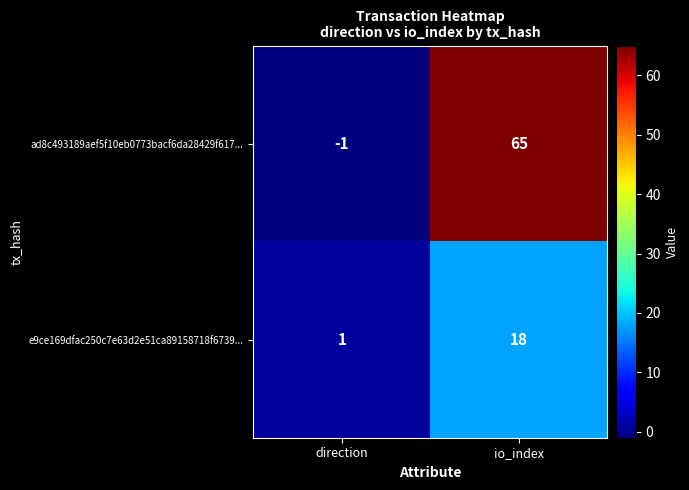

Which label corresponds to the largest value in the chart?

io_index